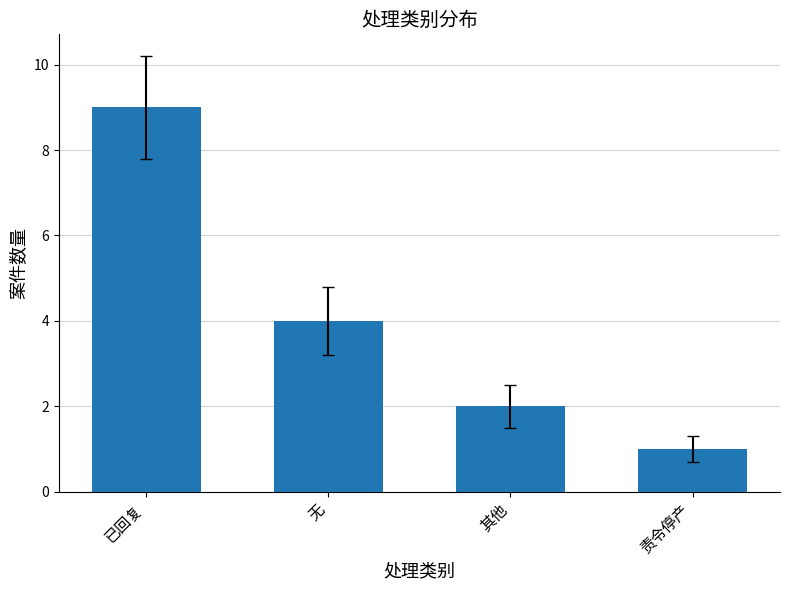

What is the label of the 4th bar from the right?

已回复